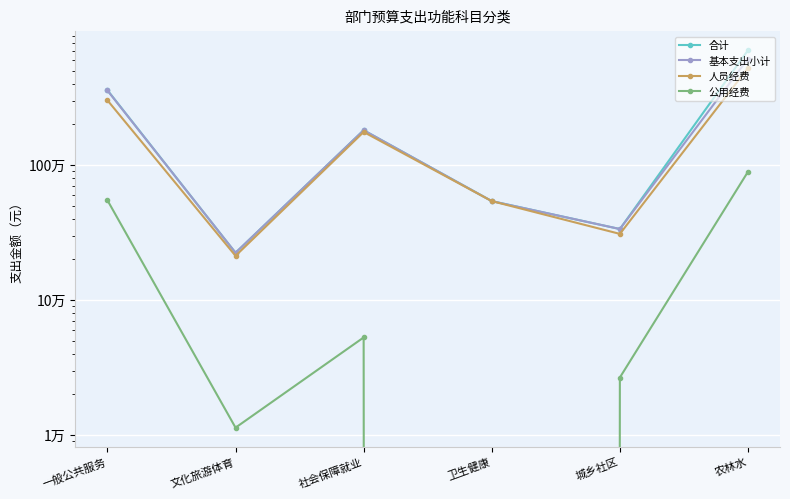

True or false: 人员经费 and 合计 intersect in this chart.

False